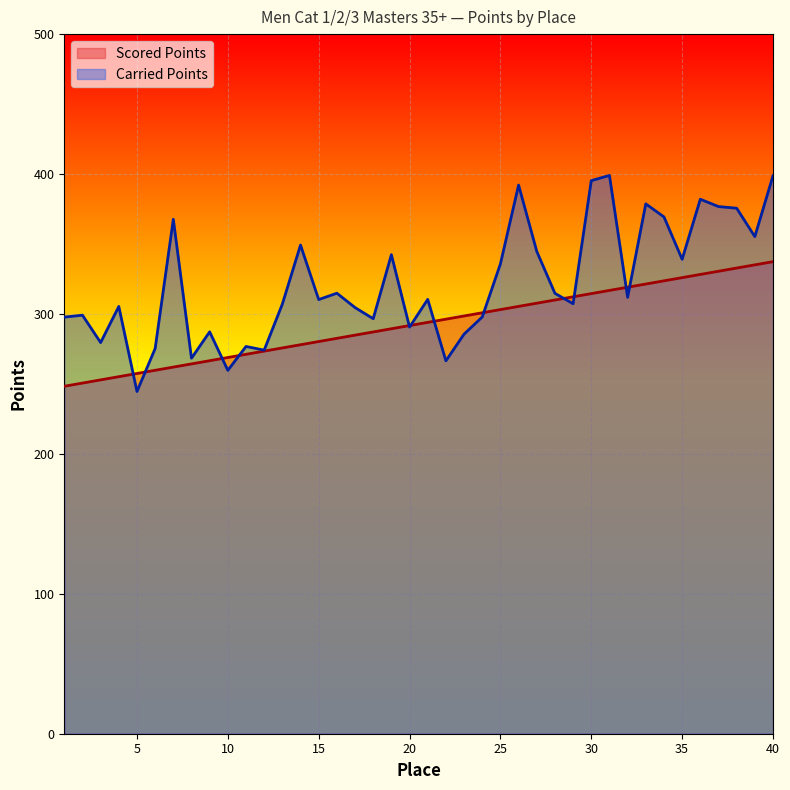

Between 3 and 28, which is larger?

28